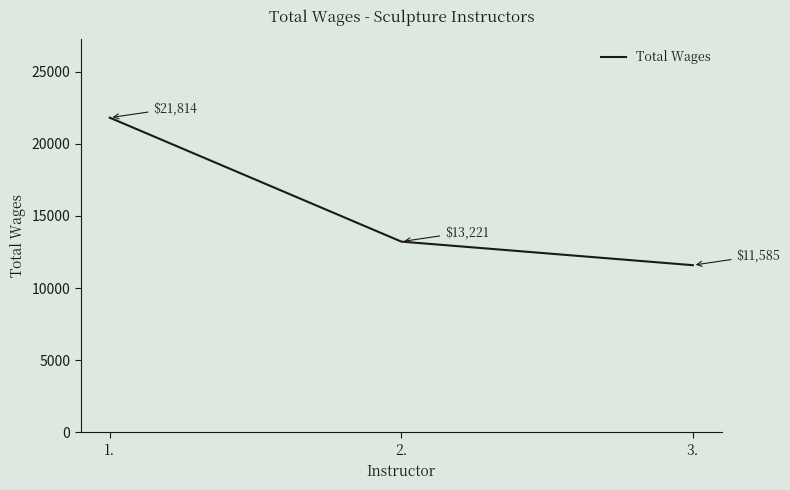

What is the greatest value displayed?

21814